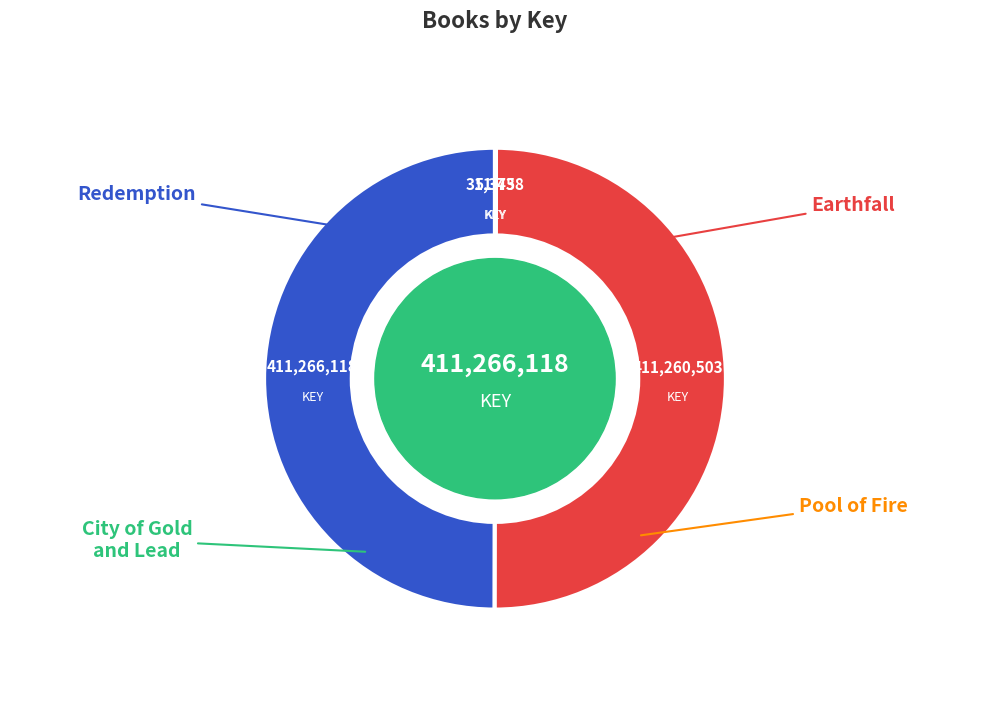

How many segments does this pie chart have?

4